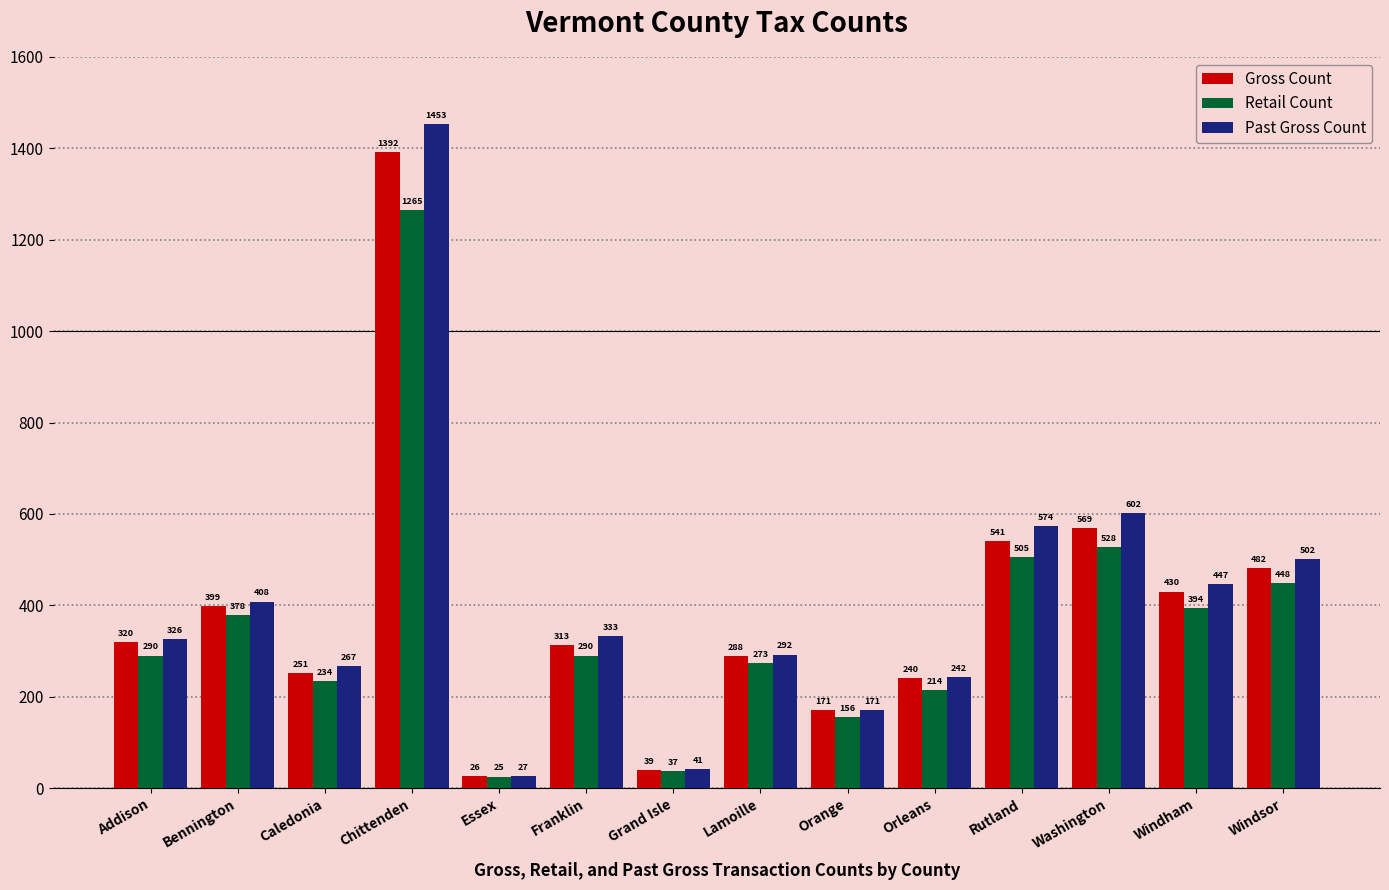

How many bars are there in each group?

3